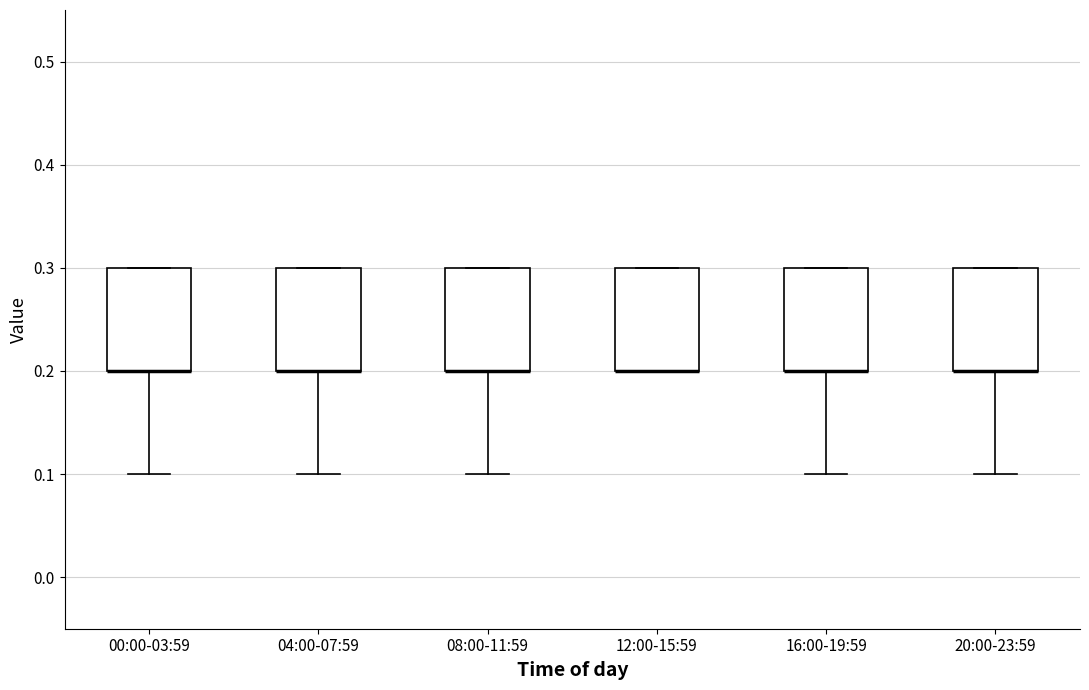

Where is the upper edge of the box for 20:00-23:59 on the y-axis? The values are not printed on the chart, so give them approximately, as read against the axis.

0.3